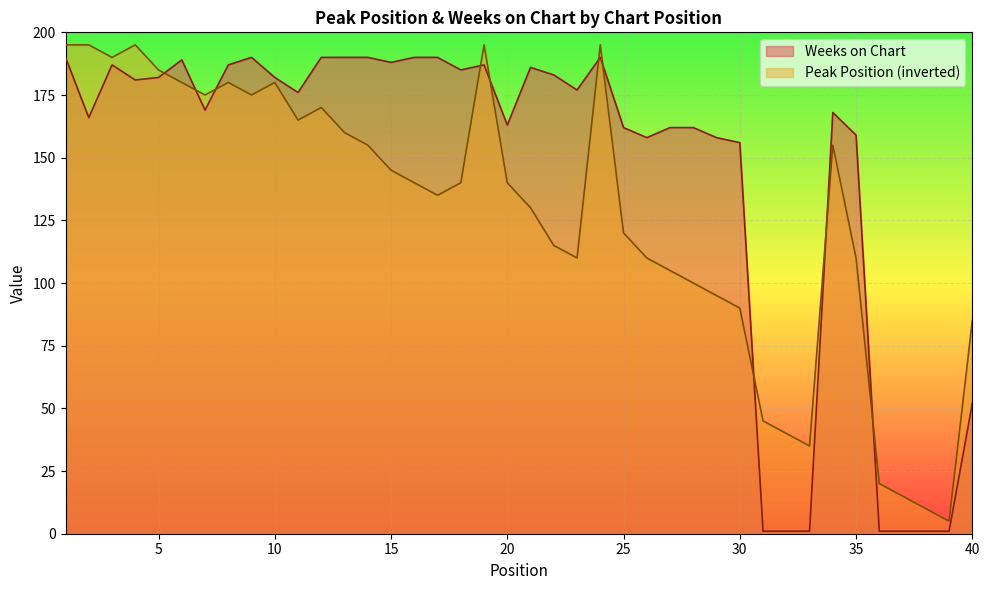

What is the average value of the Peak Position series?

127